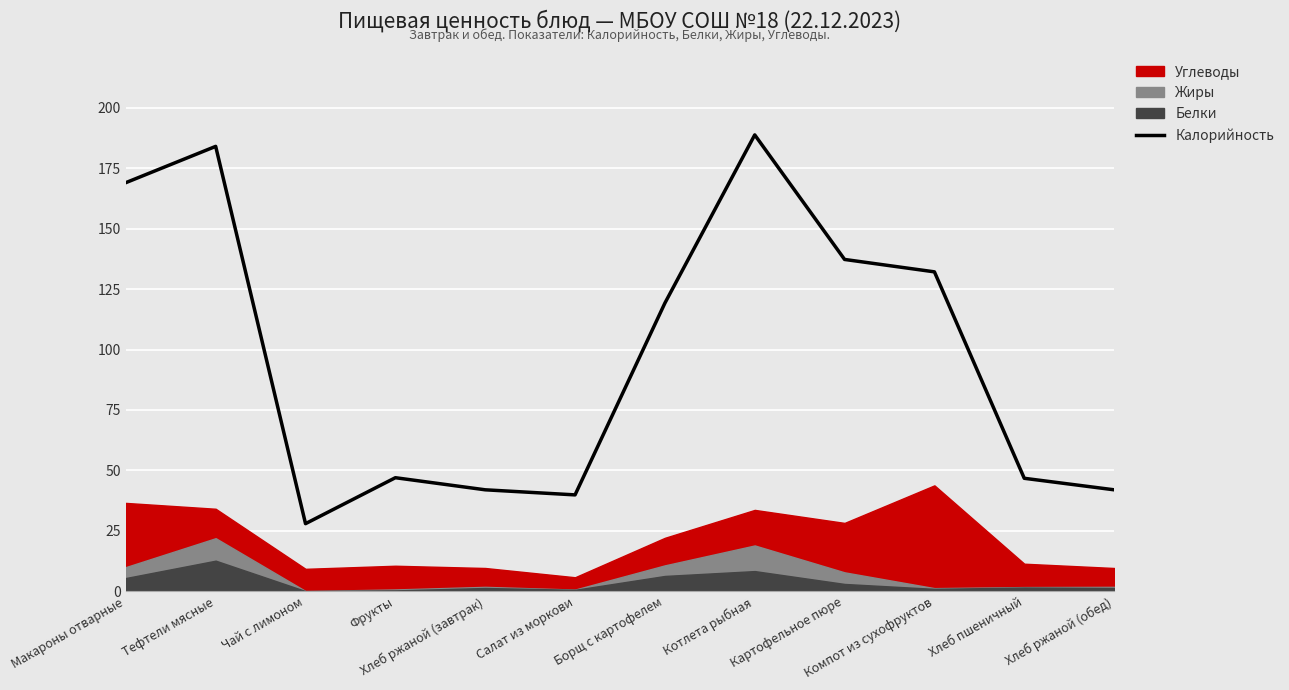

Reading left to right, extract all data points from this chart.

169.0	184.0	28.0	47.0	42.0	39.9	119.2	188.8	137.2	132.1	46.8	42.0